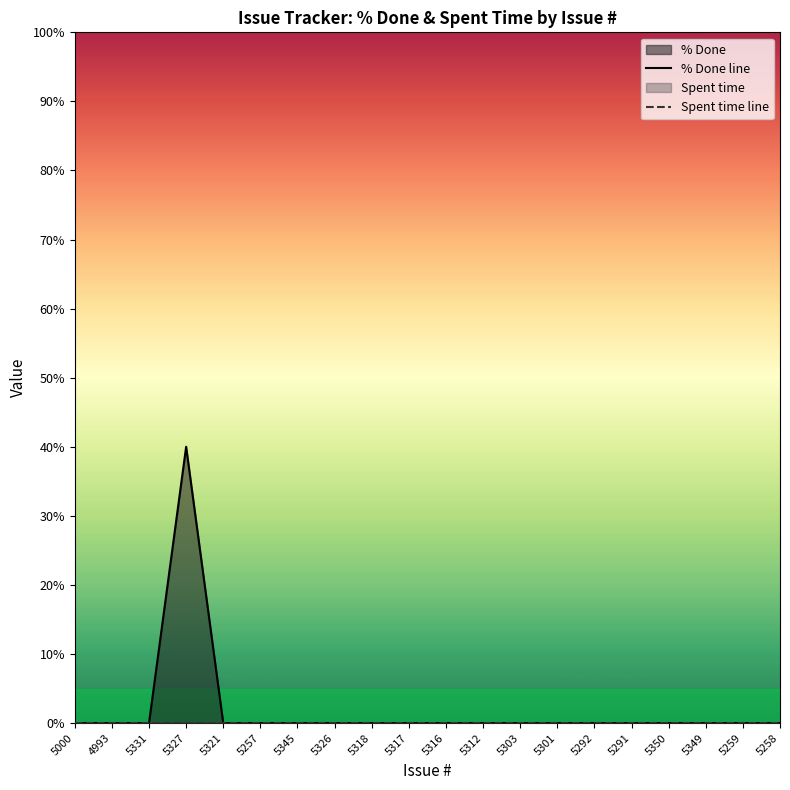

Rank the series by their average value, from lowest to highest.

Spent time line, % Done line